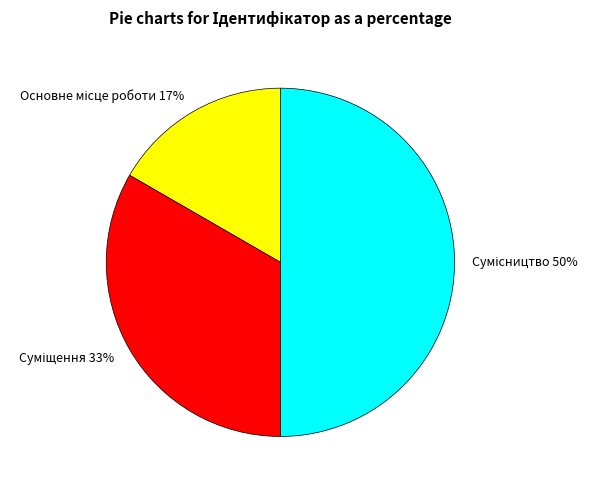

To the nearest percent, what is the average slice percentage?

33%